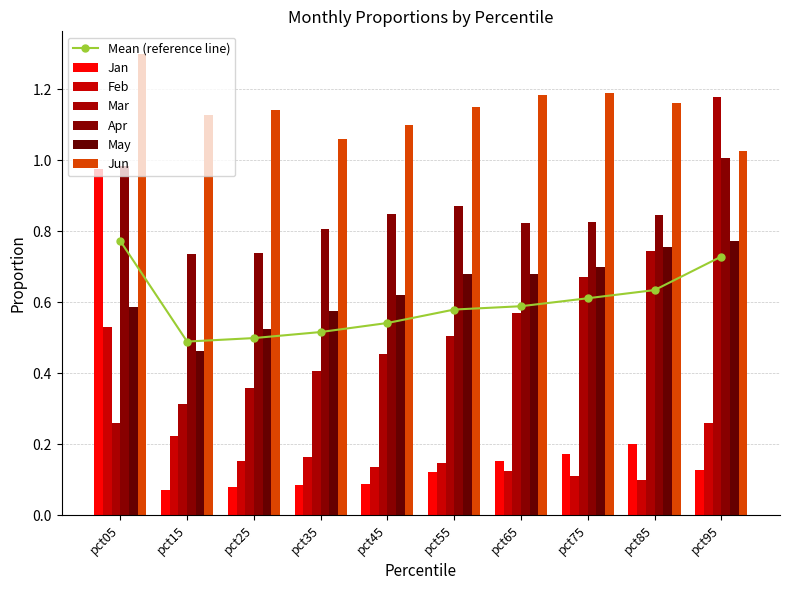

What is the difference between the maximum and minimum values in the Jun series?

0.3